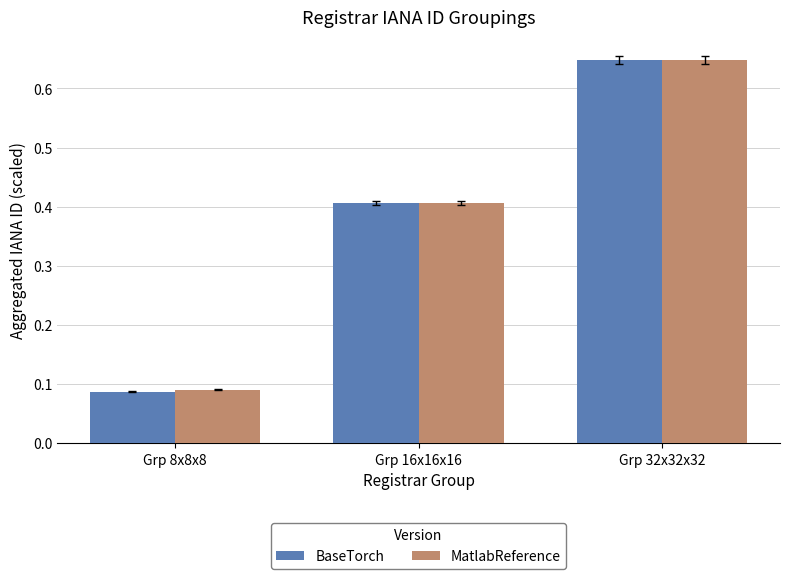

At which label does MatlabReference reach its peak?

Grp 32x32x32